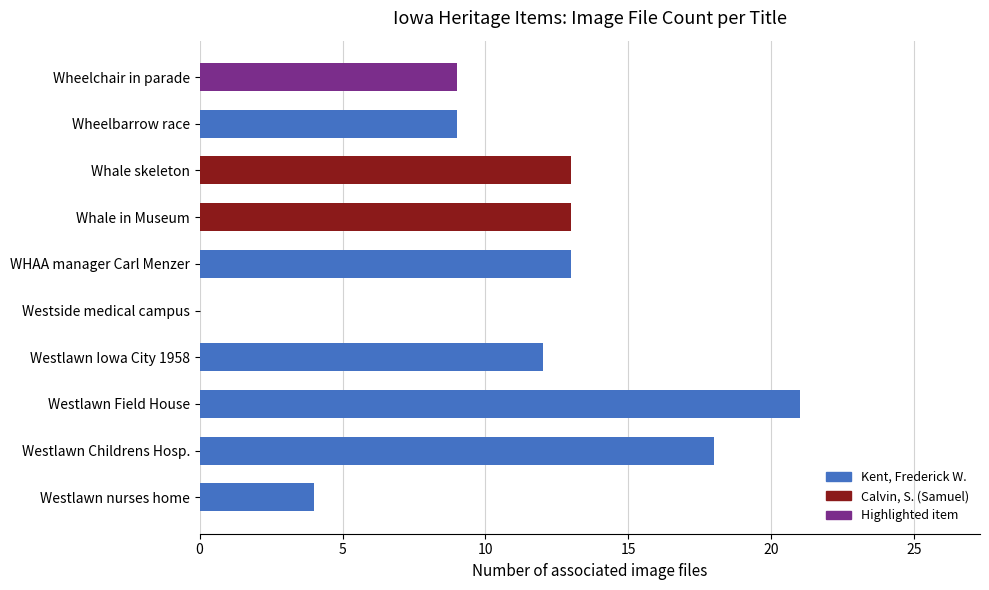

At which category does the chart reach its peak across all series?

Westlawn Field House